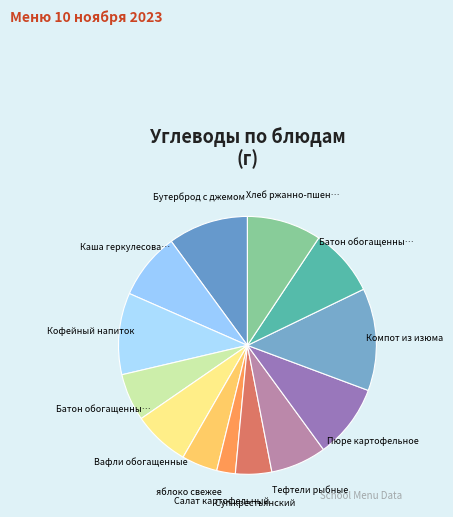

How many segments does this pie chart have?

13